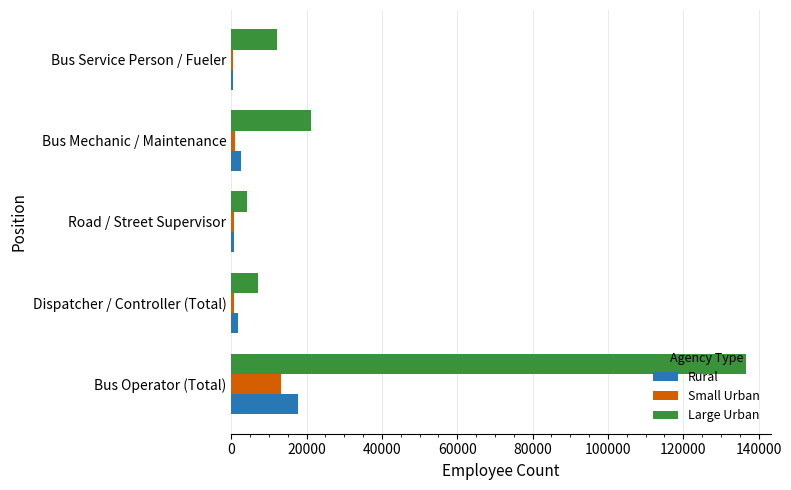

What are all the series names shown in the legend?

Rural, Small Urban, Large Urban